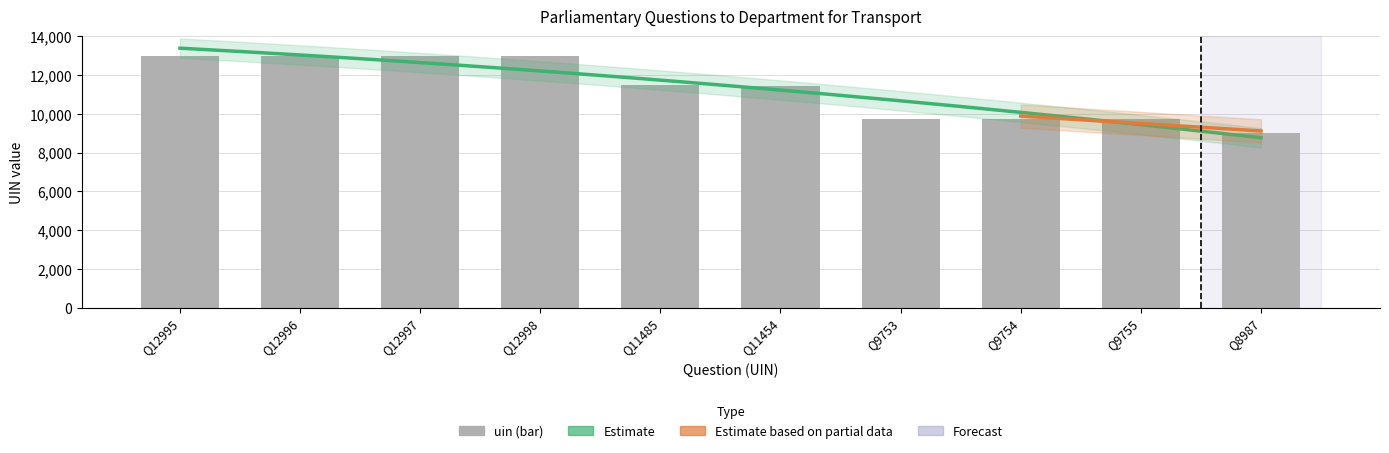

What position from the left is Jonathan Edwards (8987)?

10